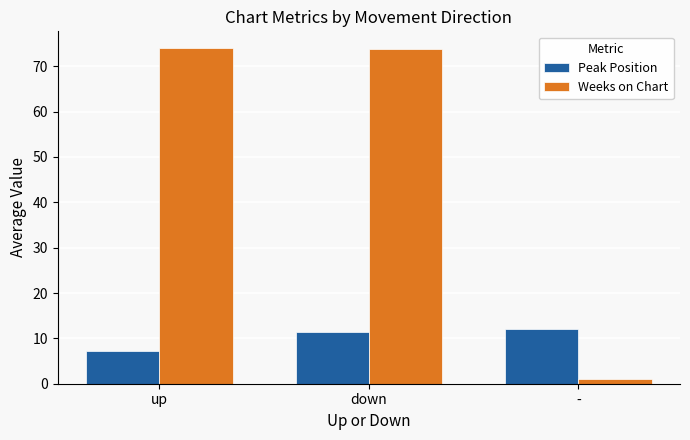

List the series in order of their overall mean, lowest first.

Peak Position, Weeks on Chart